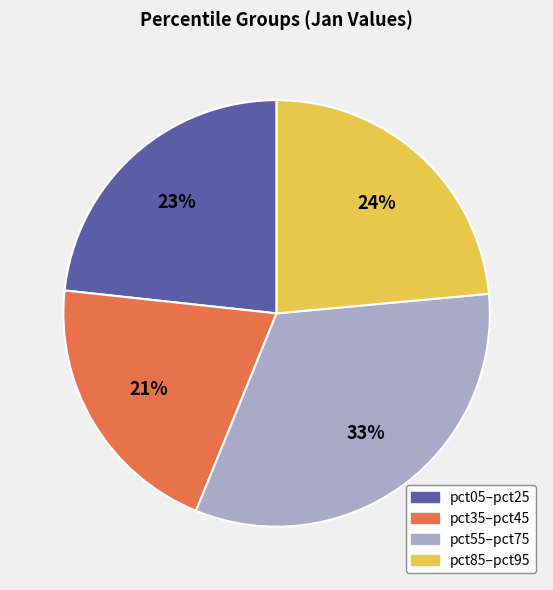

Is there a majority slice in this chart?

No